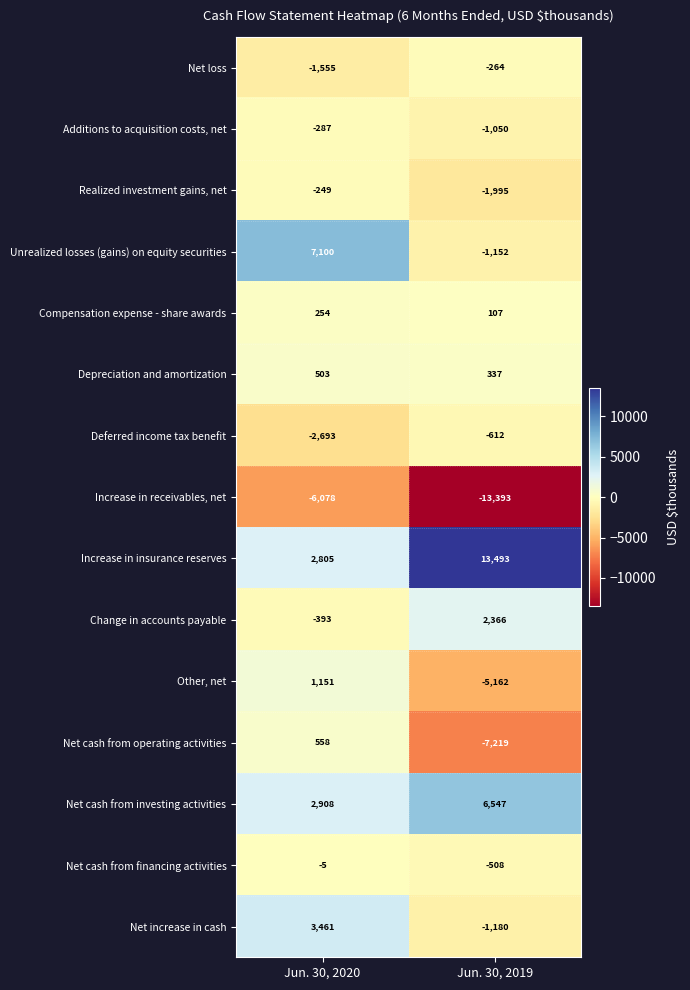

The value of Net increase in cash at Jun. 30, 2019 is -432. True or false?

False